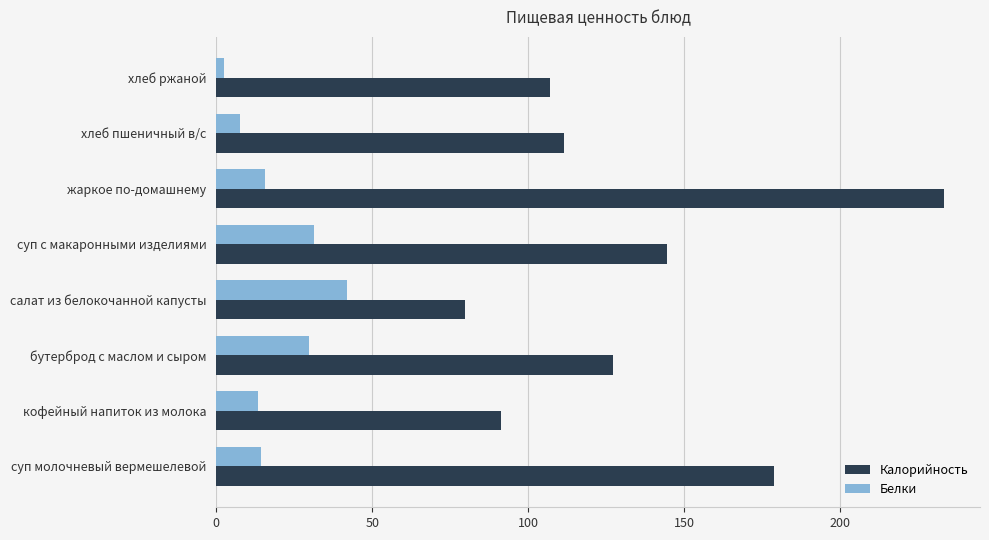

What is the spread (max minus min) of values at жаркое по-домашнему?

217.6